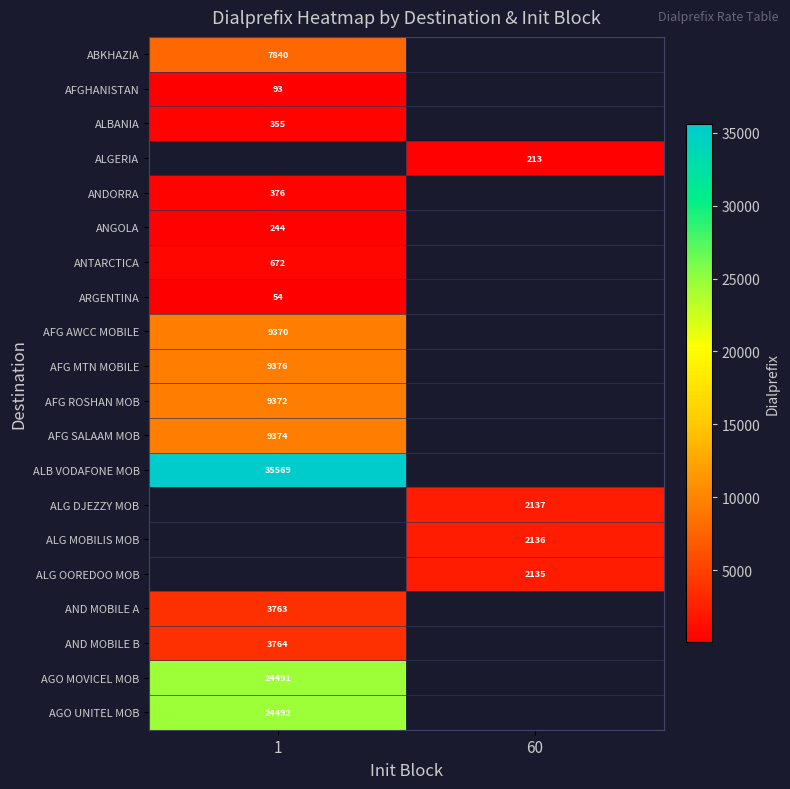

The value of ALB VODAFONE MOB at 1 is 35569. True or false?

True